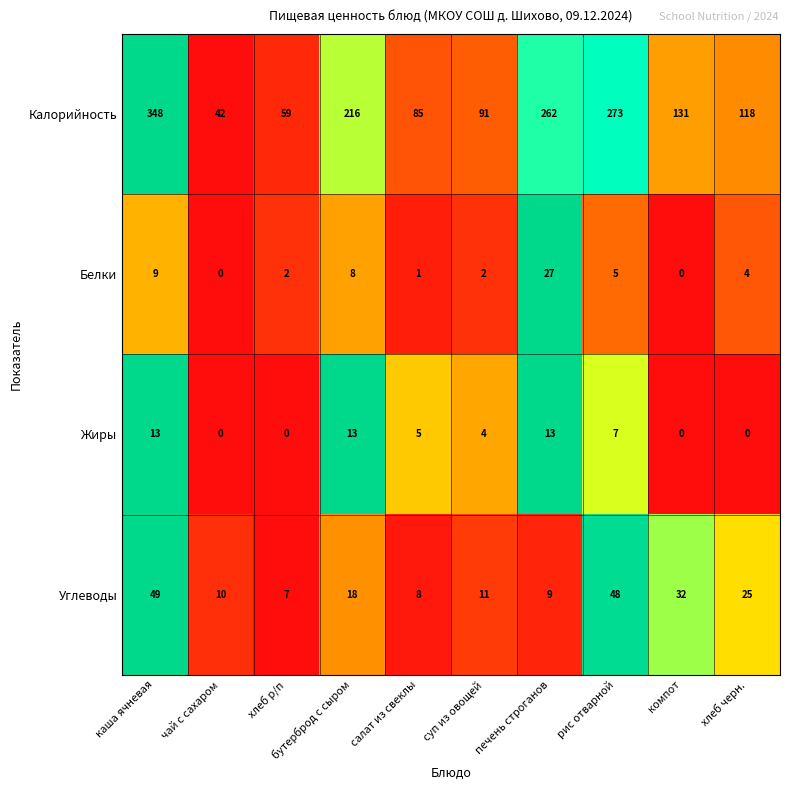

What is the sum of all Жиры values?

55